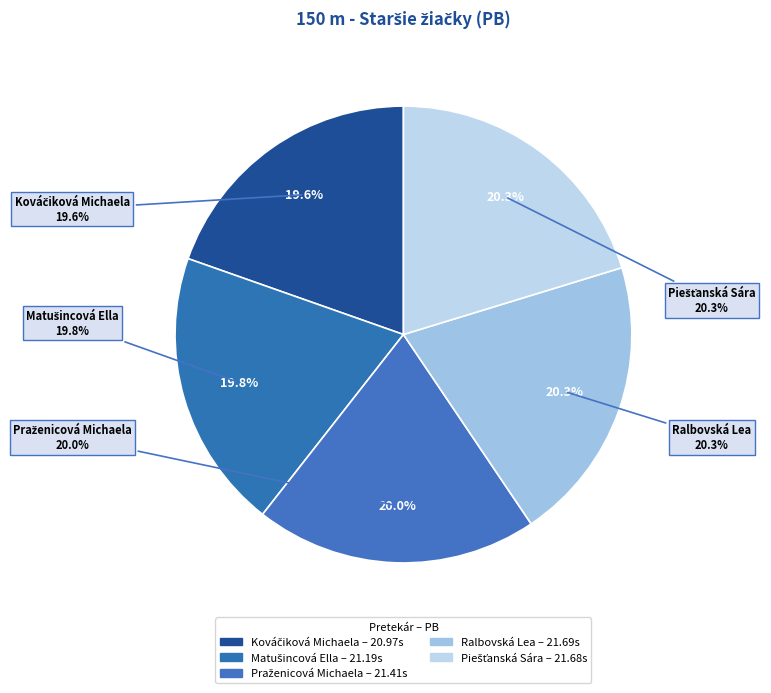

What percentage is NOT represented by Kováčiková Michaela?

80.4%